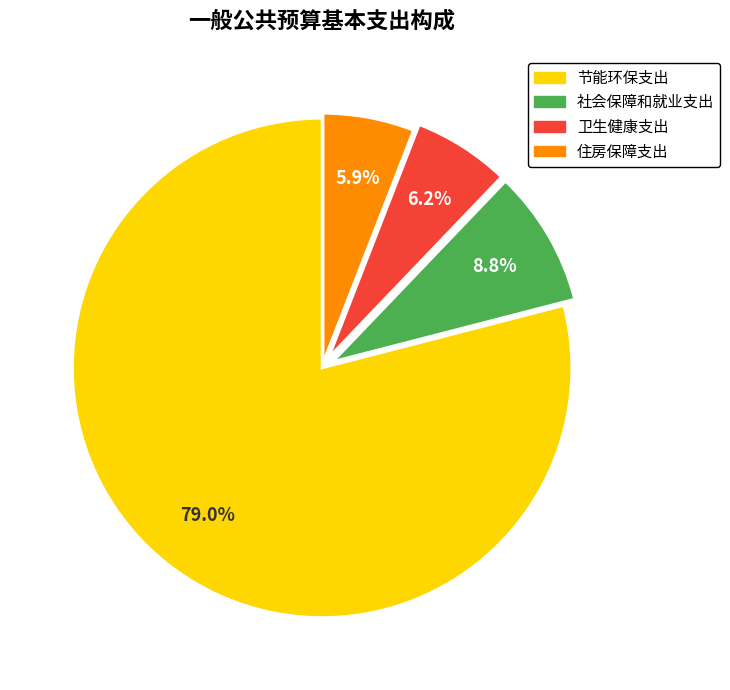

Does 节能环保支出 account for over 50% of the chart?

Yes